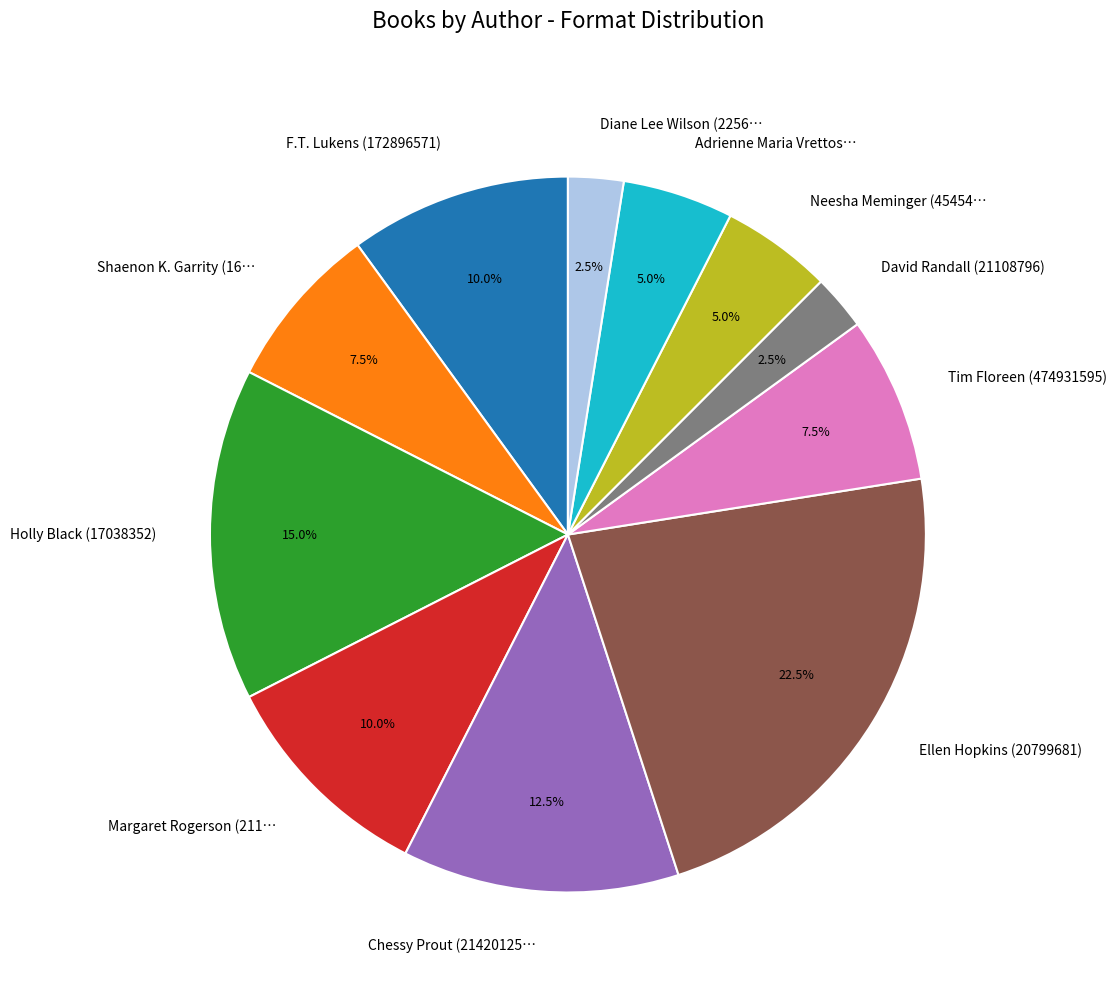

Which category has the biggest portion of the pie?

Ellen Hopkins (20799681)